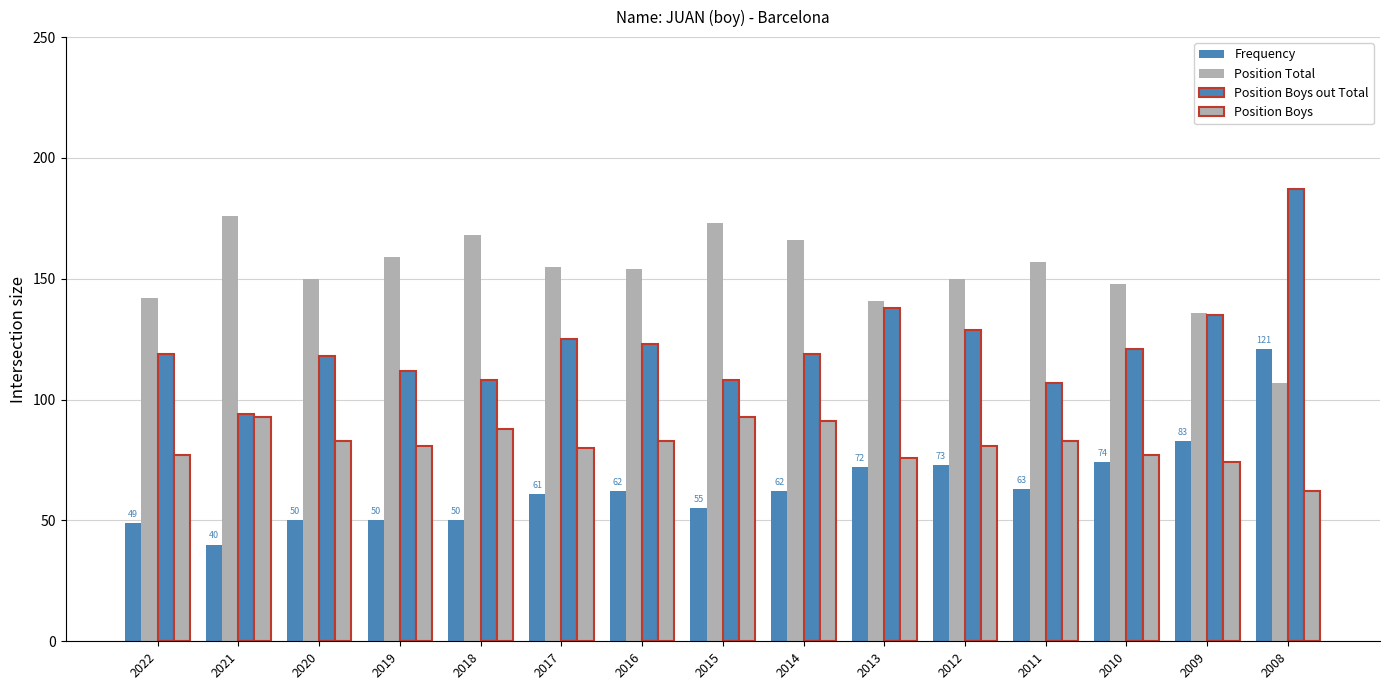

What is the sum of all Frequency values?

965